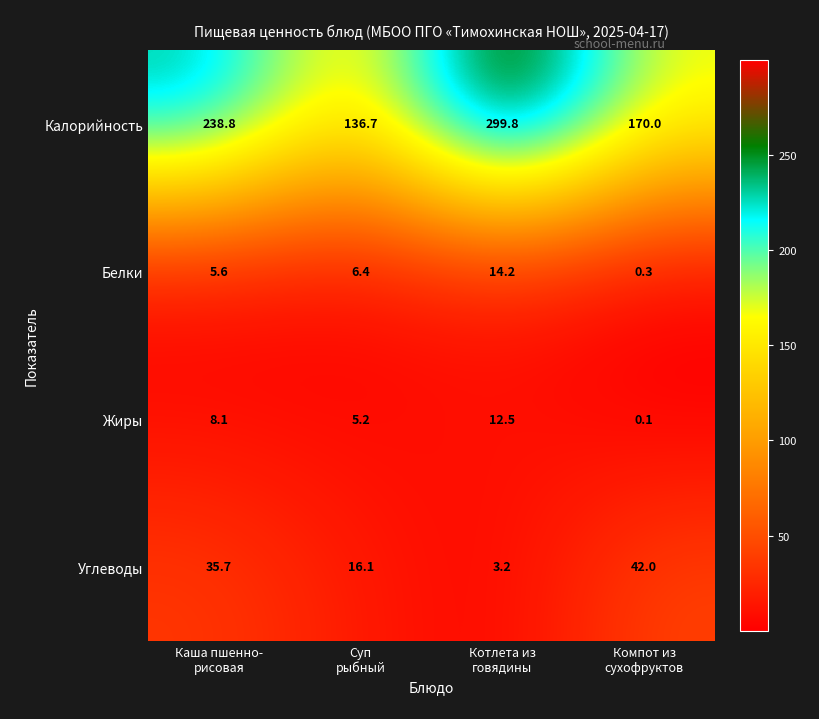

What is the average value of the Жиры series?

6.5